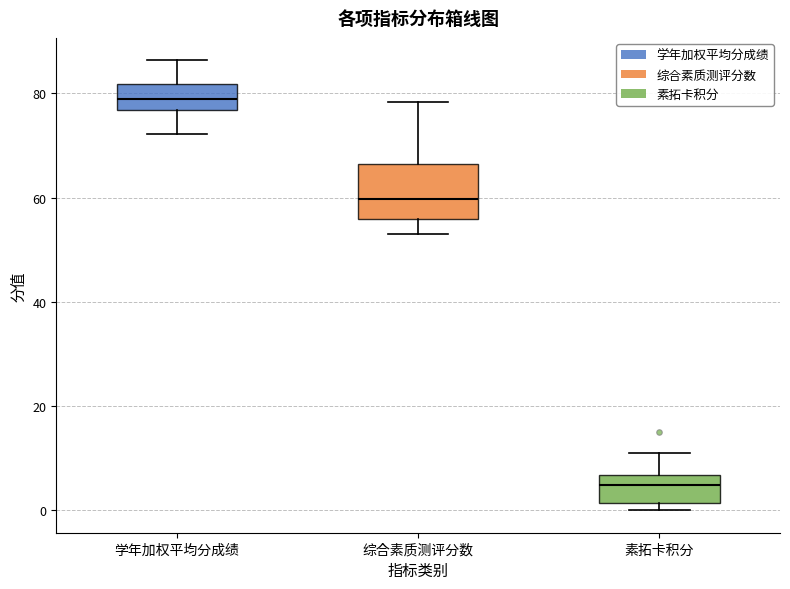

Reading left to right, read every box against the y-axis: the position of its median line, the range the box covers, and the ends of its whiskers. The values are not printed on the chart, so give them approximately, as read against the axis.

学年加权平均分成绩: median 78, box 76 to 82, whiskers 72 to 86
综合素质测评分数: median 60, box 56 to 66, whiskers 52 to 78
素拓卡积分: median 4, box 2 to 6, whiskers 0 to 12